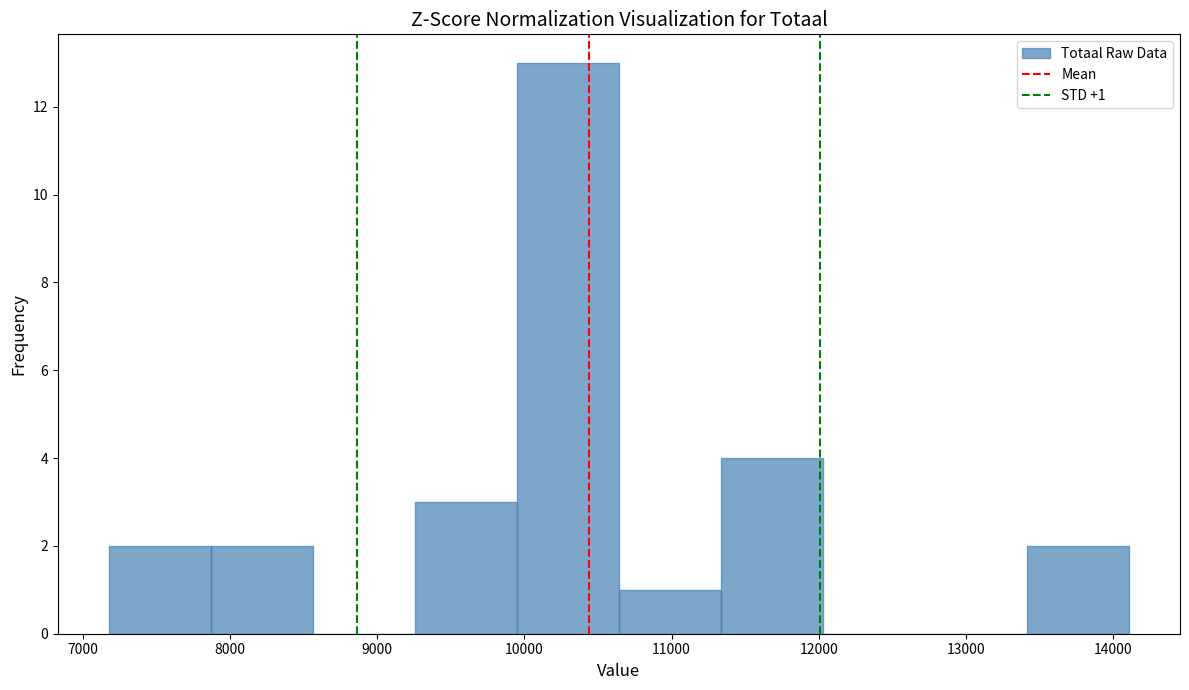

Over which range of the x-axis is the bar tallest?

9900 to 10600